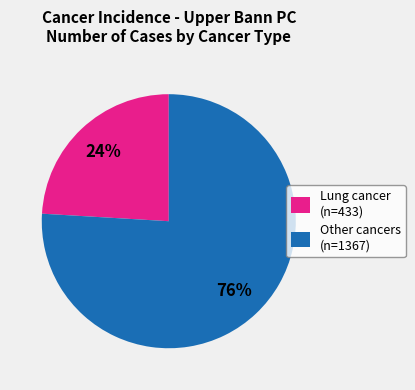

Count the number of slices in the pie.

2